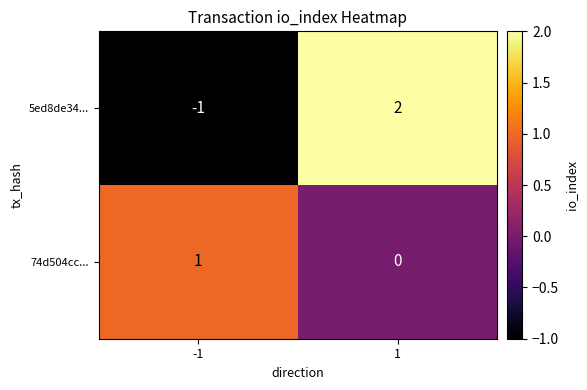

At how many categories does at least one series exceed 0?

2